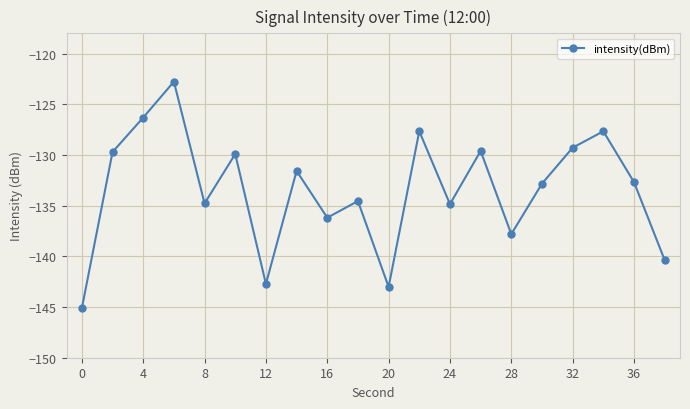

What is the minimum value shown in the chart?

-145.1